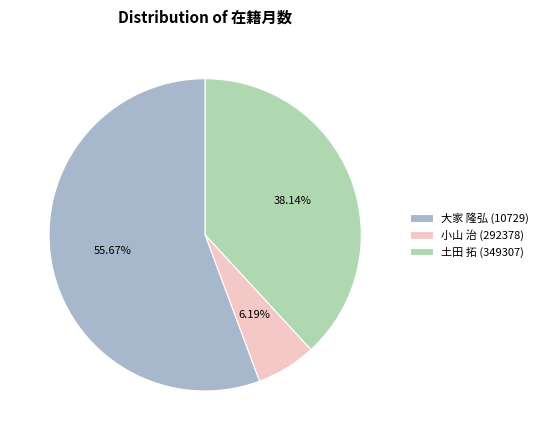

To the nearest percent, what percentage of the pie is 土田 拓 (349307)?

38%